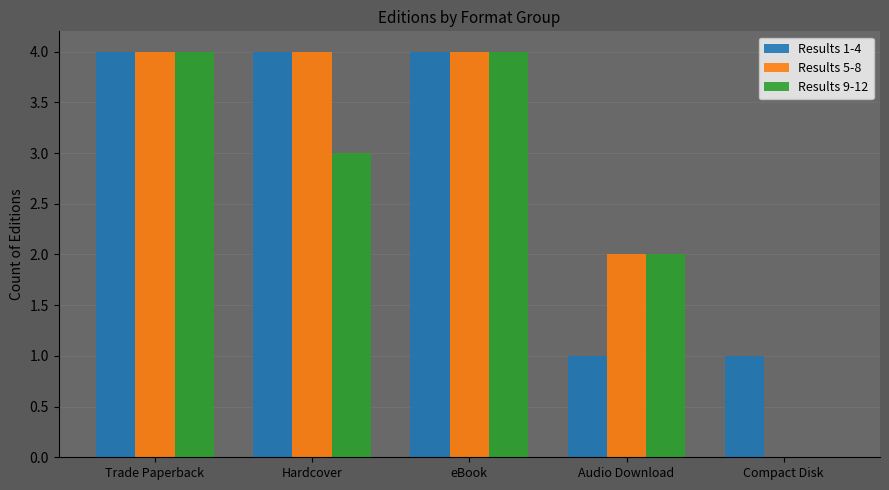

Which series changed the most between Hardcover and Audio Download?

Results 1-4